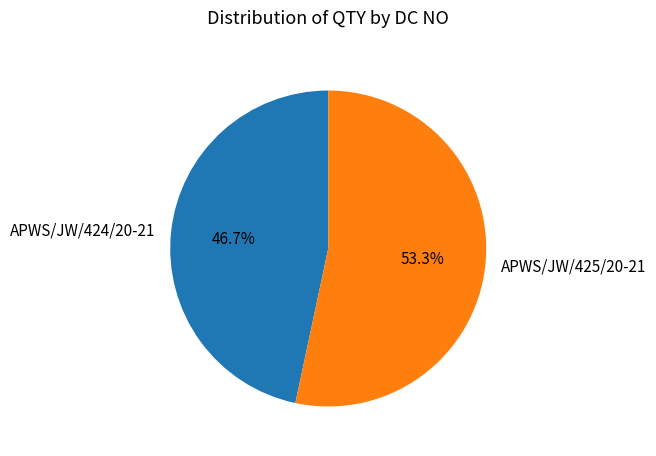

How many slices are in this pie chart?

2